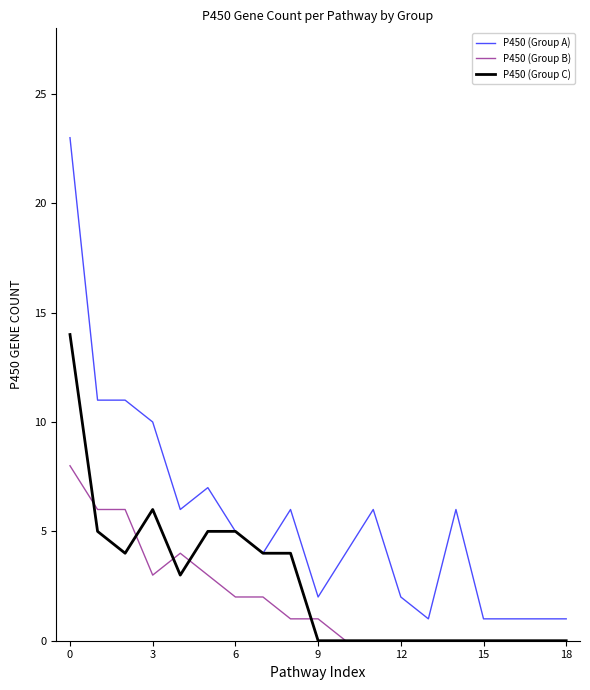

True or false: P450 (Group A) and P450 (Group B) intersect in this chart.

False